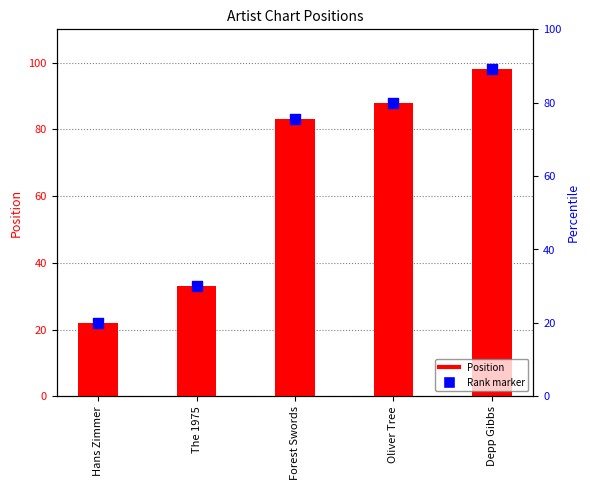

Which series reaches the maximum Y coordinate?

Position